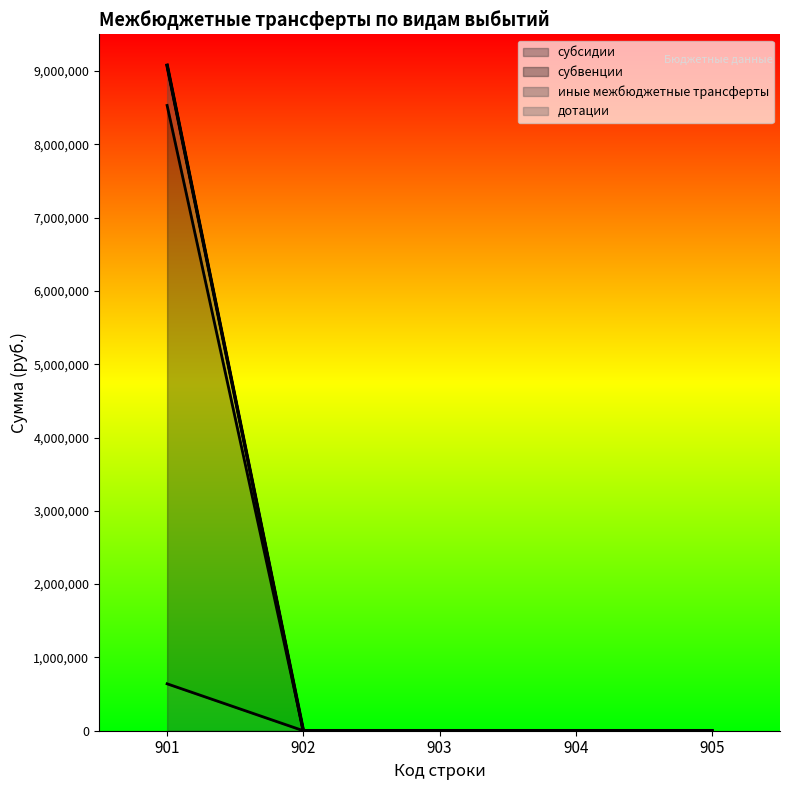

True or false: субвенции and субсидии cross at least once.

False